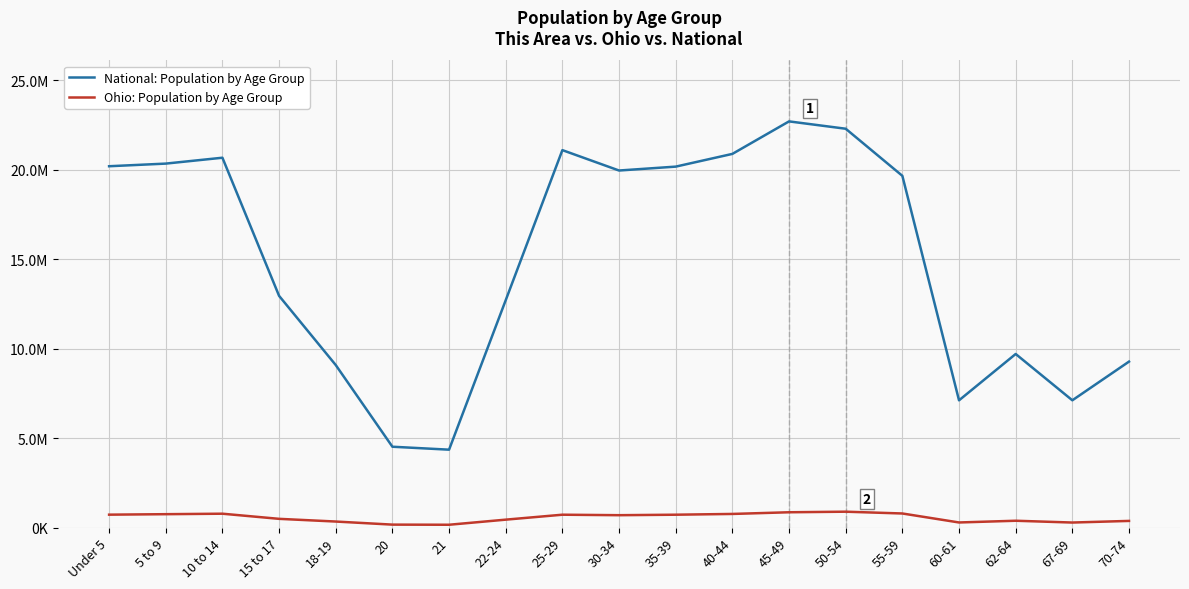

Reading right to left, list all the values displayed in this chart.

National: Population by Age Group: 70-74=9278166	67-69=7115361	62-64=9704197	60-61=7113727	55-59=19664805	50-54=22298125	45-49=22708591	40-44=20890964	35-39=20179642	30-34=19962099	25-29=21101849	22-24=12712576	21=4354294	20=4519129	18-19=9086089	15 to 17=12954254	10 to 14=20677194	5 to 9=20348657	Under 5=20201362
Ohio: Population by Age Group: 70-74=371370	67-69=280531	62-64=381006	60-61=284403	55-59=786857	50-54=887057	45-49=855134	40-44=761369	35-39=718462	30-34=691329	25-29=718630	22-24=442085	21=157045	20=163986	18-19=336375	15 to 17=487307	10 to 14=774699	5 to 9=747889	Under 5=720856